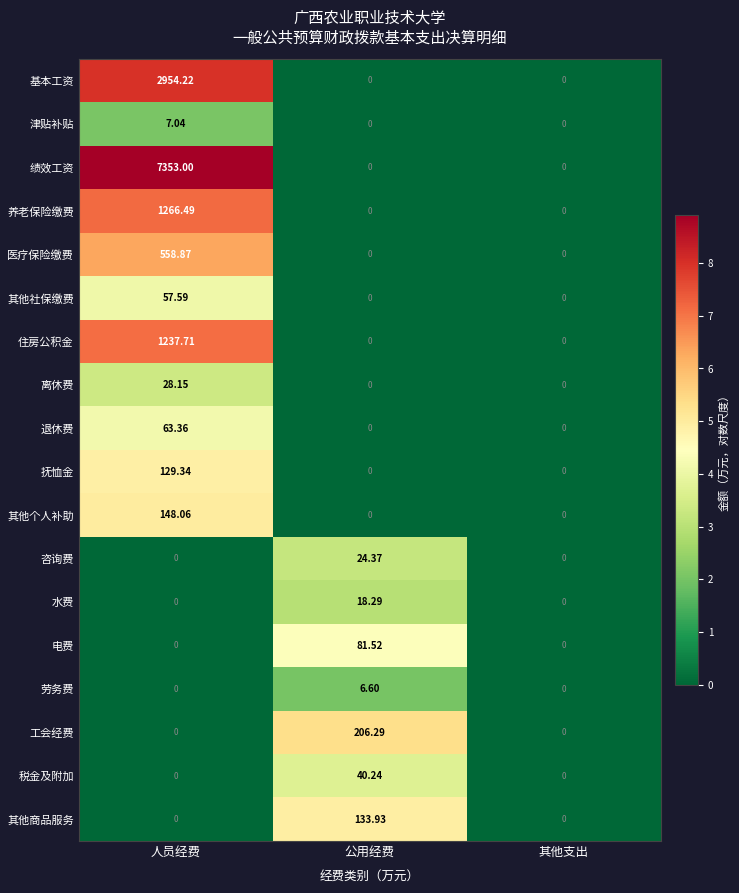

Rank the series by their maximum value, from lowest to highest.

劳务费, 津贴补贴, 水费, 咨询费, 离休费, 税金及附加, 其他社保缴费, 退休费, 电费, 抚恤金, 其他商品服务, 其他个人补助, 工会经费, 医疗保险缴费, 住房公积金, 养老保险缴费, 基本工资, 绩效工资